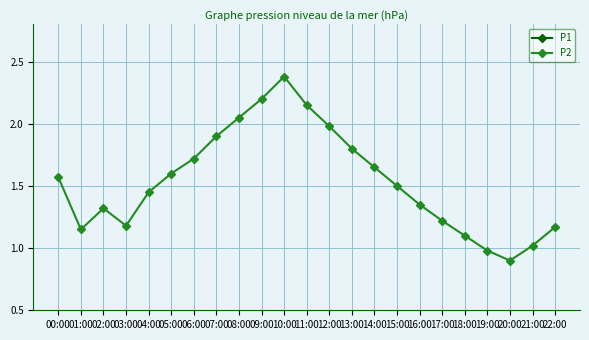

List the labels in order of P2 value, smallest first.

20:00, 19:00, 21:00, 18:00, 01:00, 22:00, 03:00, 17:00, 02:00, 16:00, 04:00, 15:00, 00:00, 05:00, 14:00, 06:00, 13:00, 07:00, 12:00, 08:00, 11:00, 09:00, 10:00